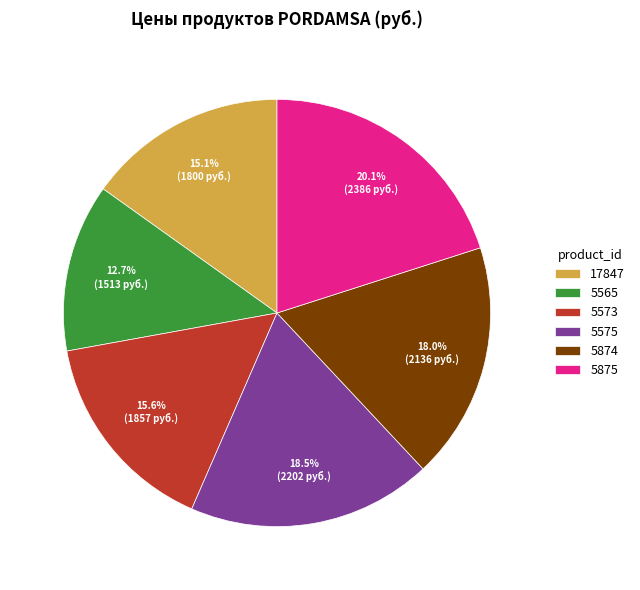

Combined, do 17847 and 5573 account for over 50%?

No